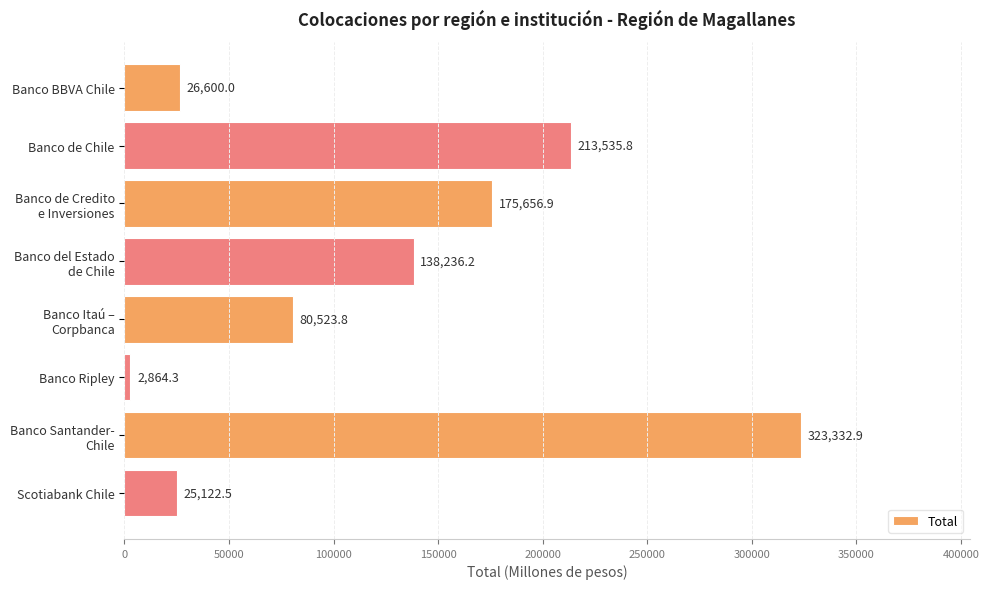

At which category does the chart reach its peak across all series?

Banco Santander-
Chile